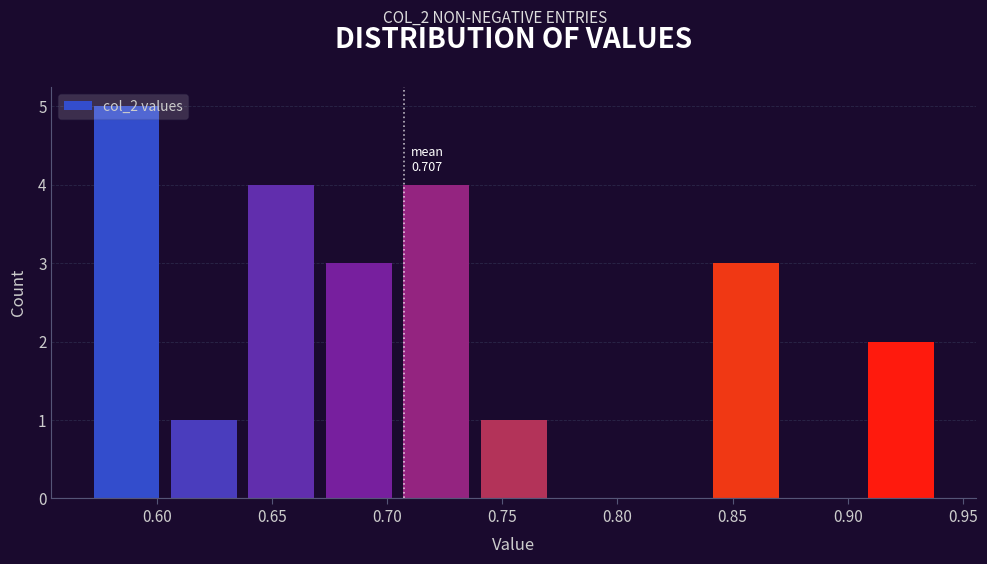

Which range on the x-axis has the tallest bar?

0.570 to 0.605